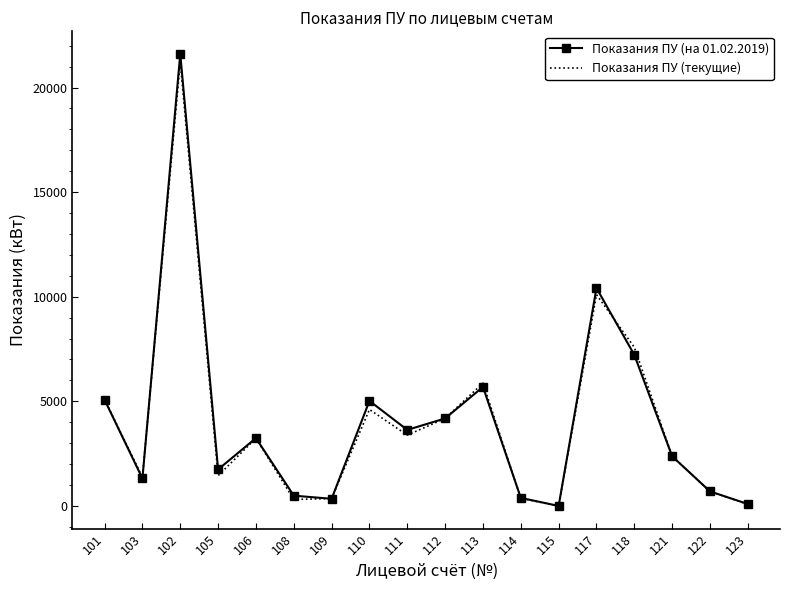

What are all the series names shown in the legend?

Показания ПУ (на 01.02.2019), Показания ПУ (текущие)